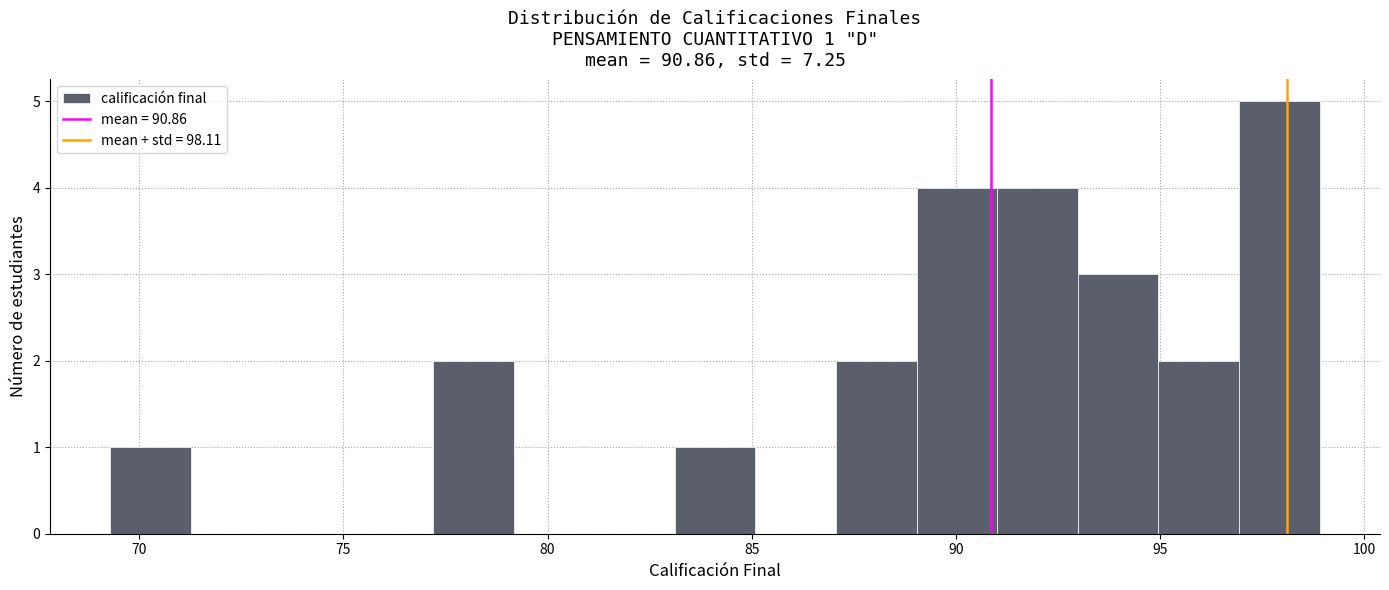

Read against the x-axis, roughly where is the centre of the tallest bar?

98.0